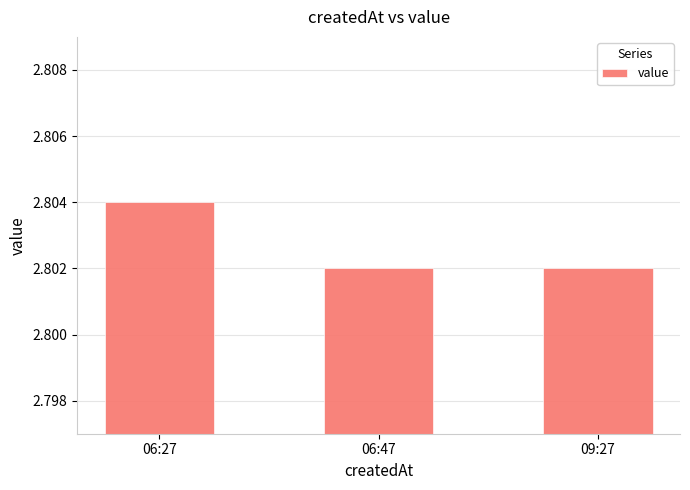

How many values are between 2 and 3?

3